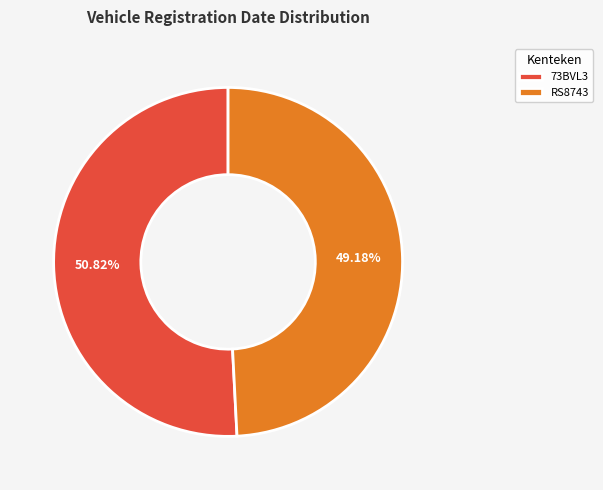

What portion of the pie excludes RS8743?

50.8%